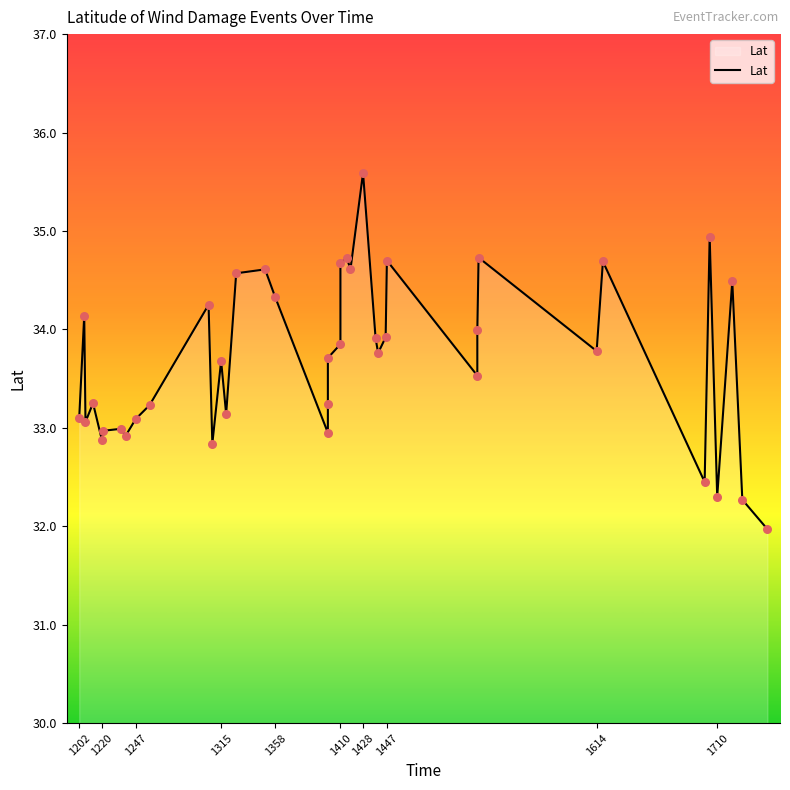

Which has a higher value, 1446 or 1305?

1305